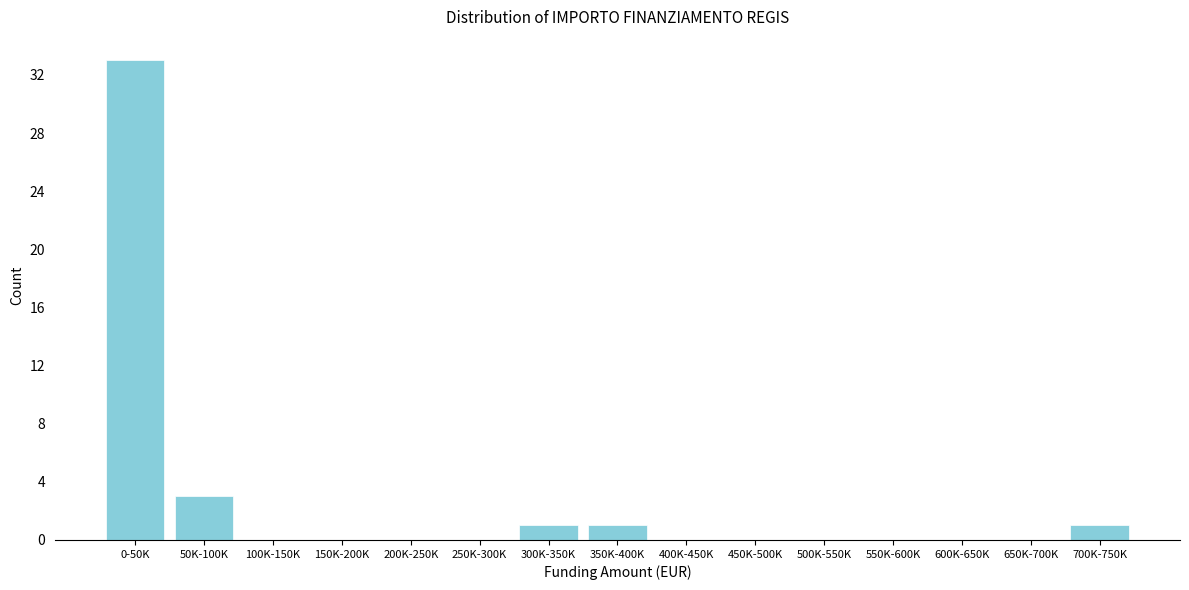

Reading left to right, extract all data points from this chart.

0-50K=33	50K-100K=3	100K-150K=0	150K-200K=0	200K-250K=0	250K-300K=0	300K-350K=1	350K-400K=1	400K-450K=0	450K-500K=0	500K-550K=0	550K-600K=0	600K-650K=0	650K-700K=0	700K-750K=1